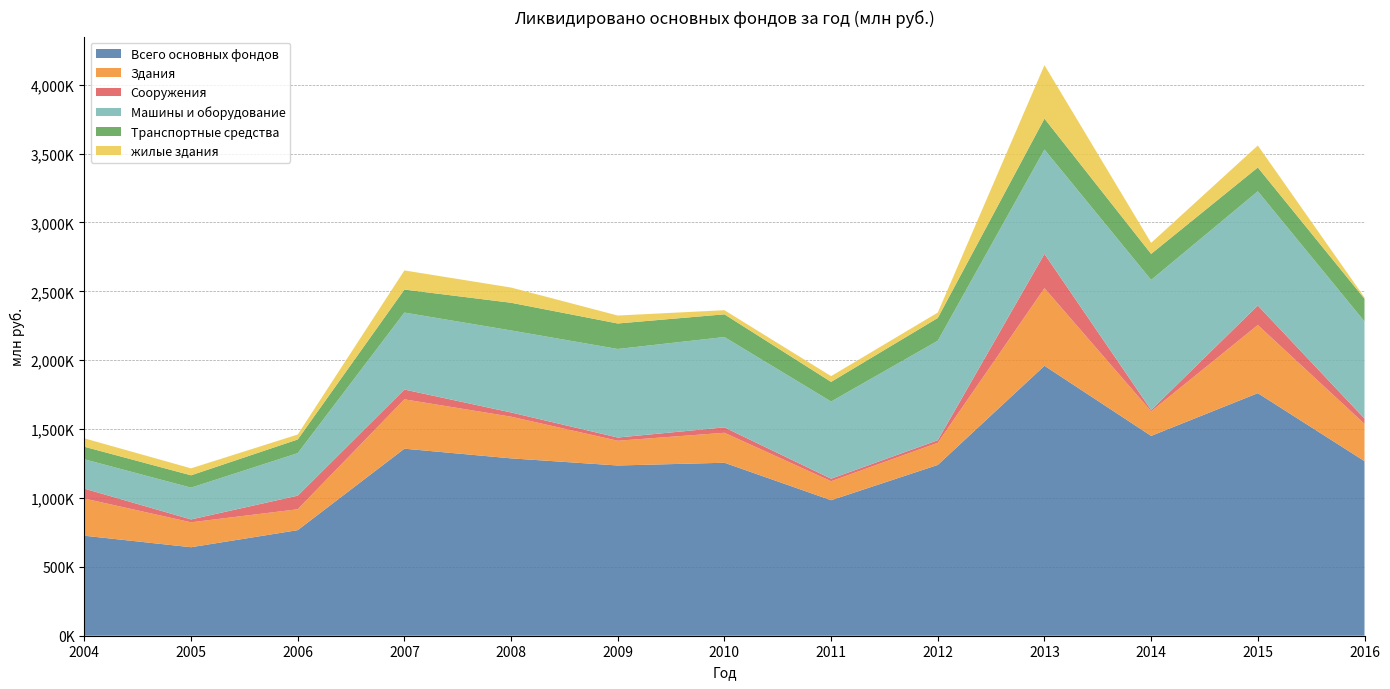

Reading right to left, transcribe all the data shown in this chart.

Всего основных фондов: 1267507	1760915	1450703	1959893	1239906	983805	1255846	1235905	1287661	1357840	766496	642532	726000
Здания: 270481	494673	178400	563034	160628	137902	217538	179642	302508	358289	151648	180839	270000
Сооружения: 38430	141730	9847	249082	18859	18140	39226	23340	30746	71113	98770	20870	72000
Машины и оборудование: 705141	829403	944237	757795	722345	560476	655888	642864	595441	558813	308605	230830	213000
Транспортные средства: 164881	172757	188858	224415	165111	142349	164892	185038	200927	166895	99192	89394	91000
жилые здания: 9300	159542	80161	388068	39317	42032	29903	57796	110516	139131	36018	50803	61000